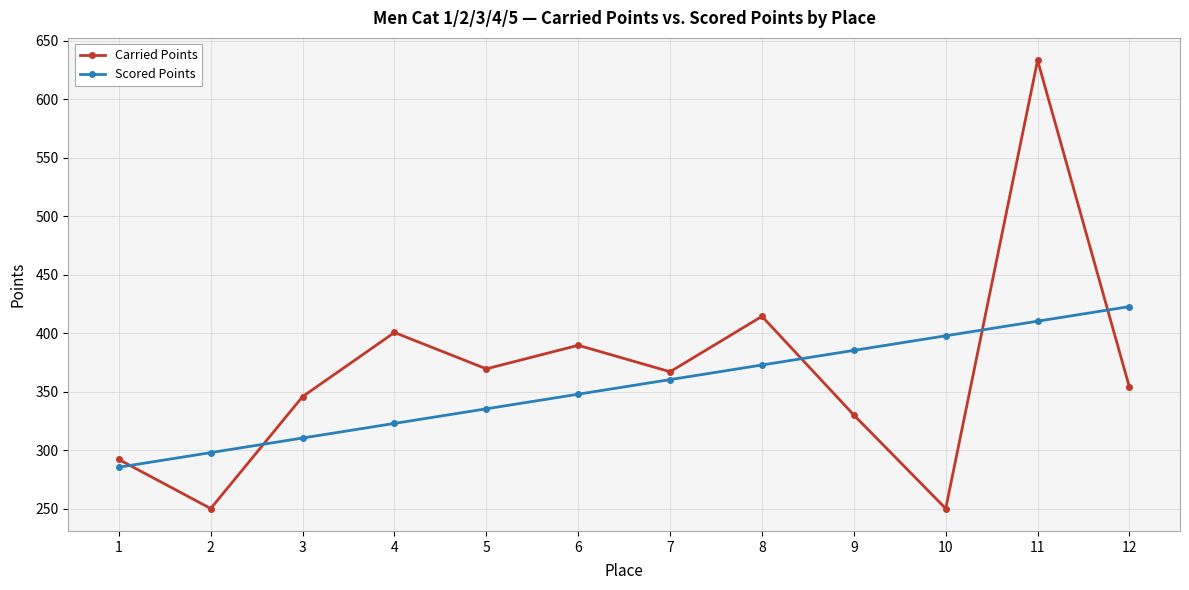

Which series changed the most between 2 and 12?

Scored Points